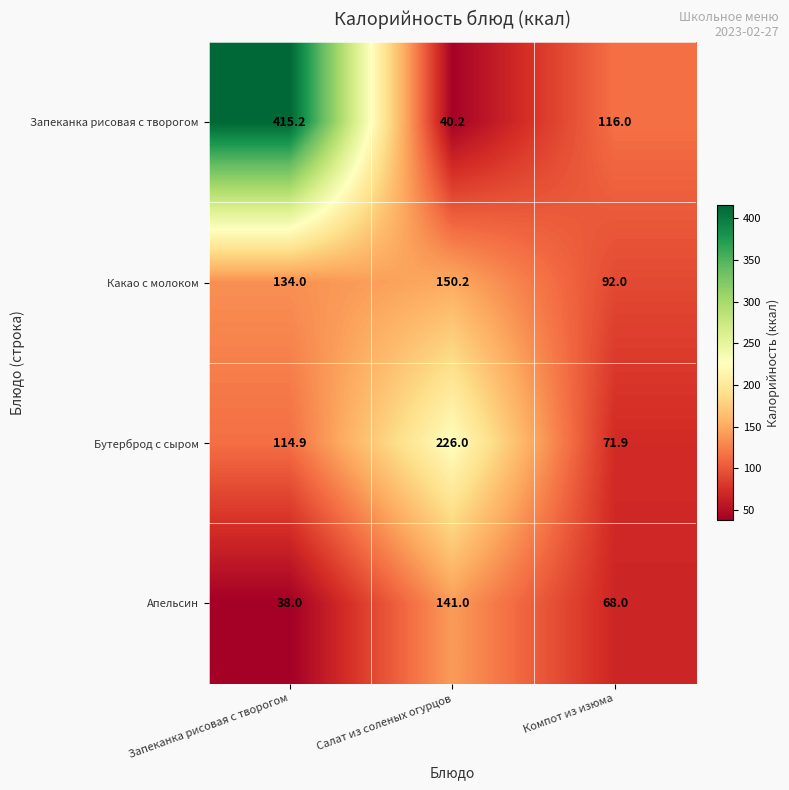

Which category has the highest value across all series?

Запеканка рисовая с творогом